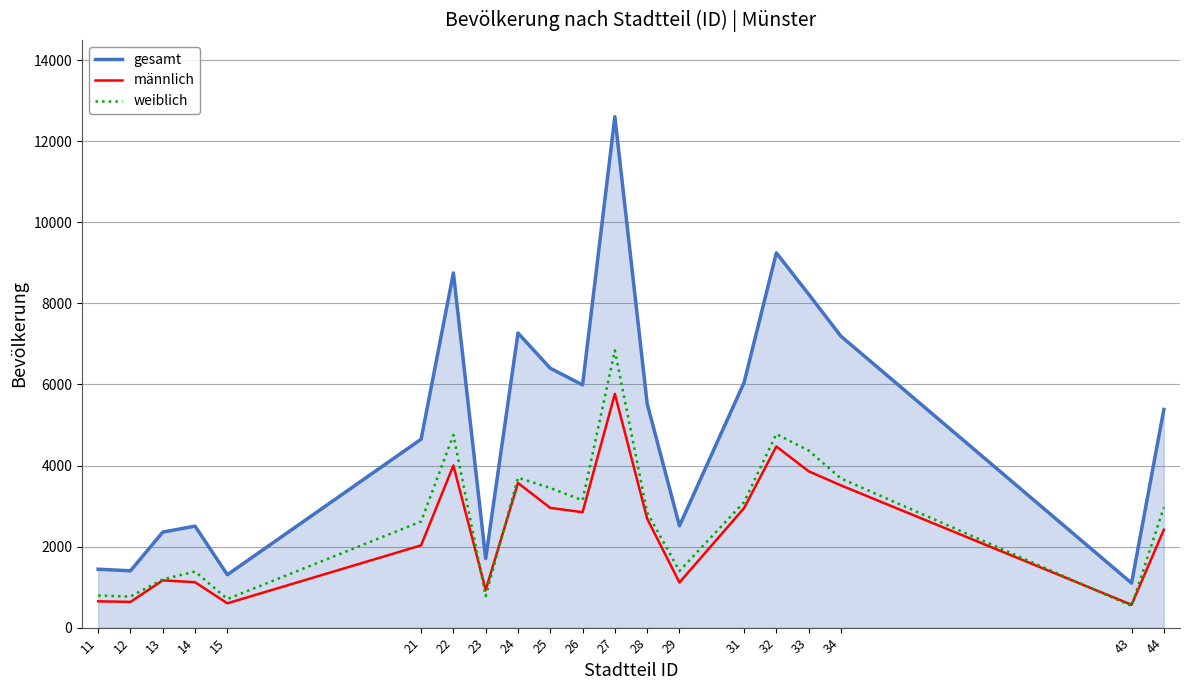

How many values in the männlich series are below 2688?

10